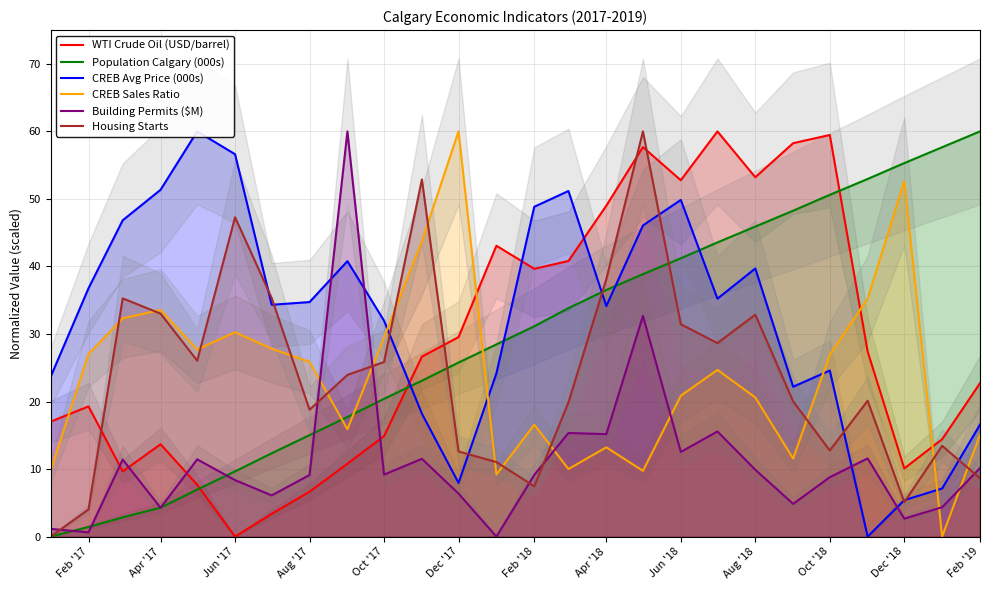

Which series ends up on top after the final intersection of CREB Sales Ratio and Population Calgary (000s)?

Population Calgary (000s)